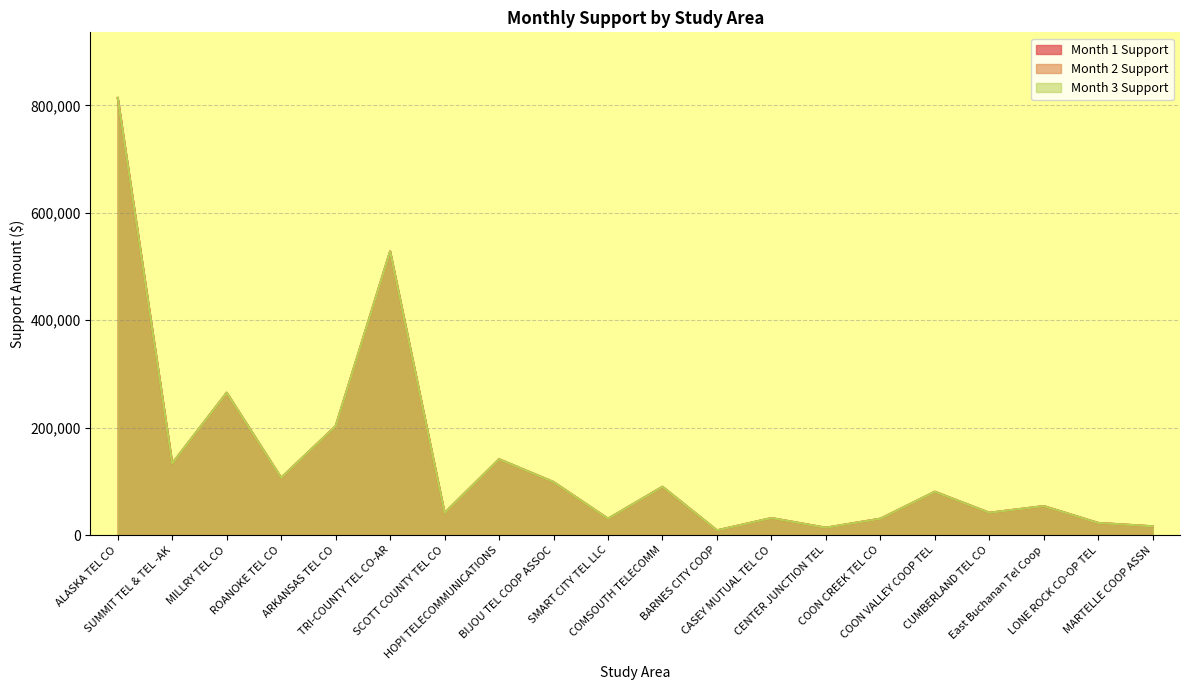

Which series has the largest total across all categories?

Month 1 Support